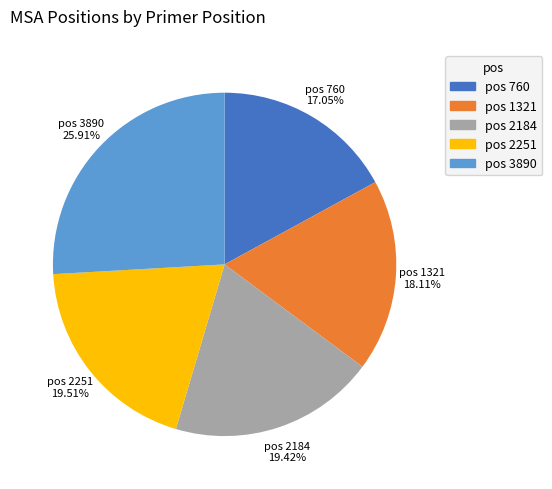

Is there a majority slice in this chart?

No